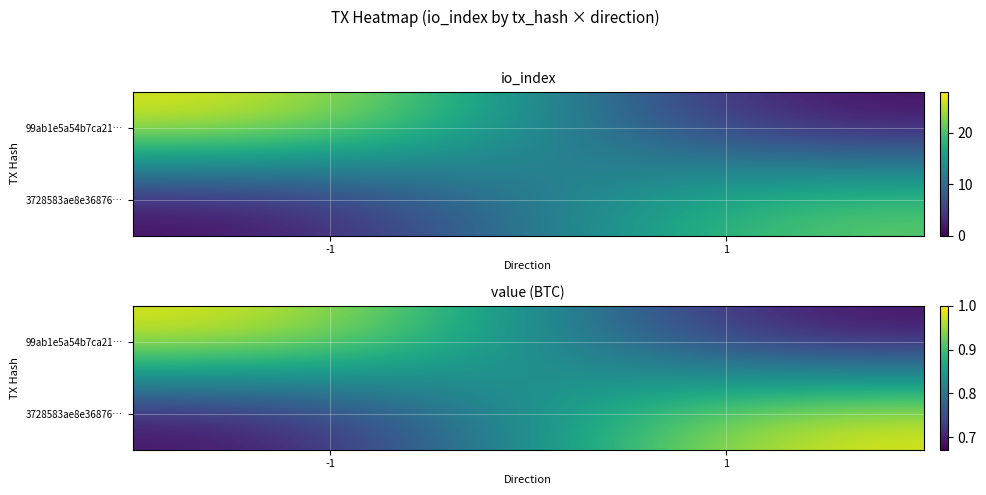

Is the value of 3728583ae8e36876… at -1 greater than the value of 99ab1e5a54b7ca21… at 1?

No